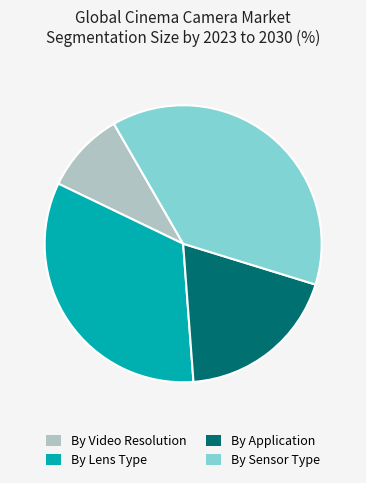

How many segments does this pie chart have?

4